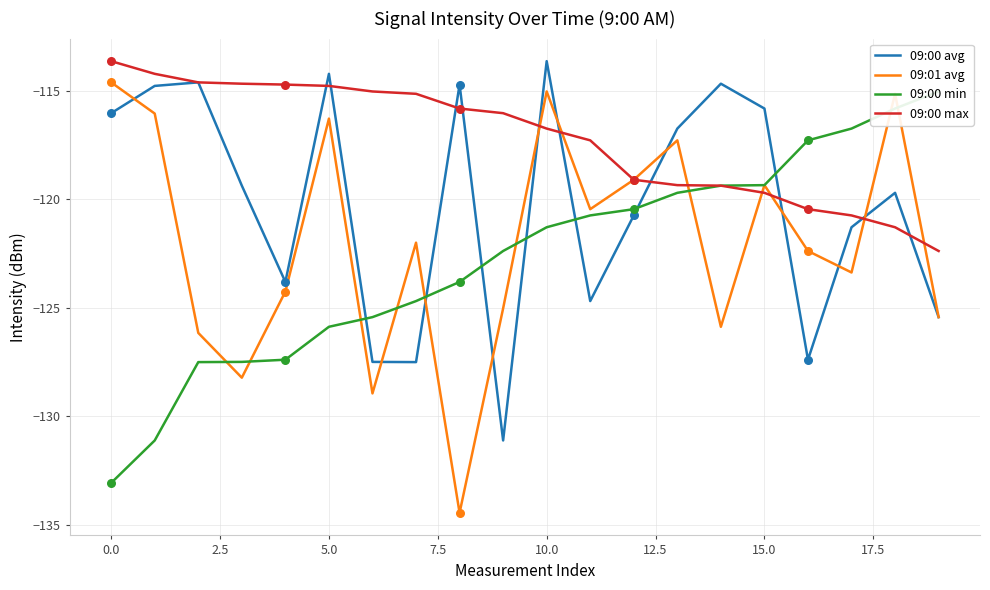

Which series has the largest total across all categories?

09:00 max